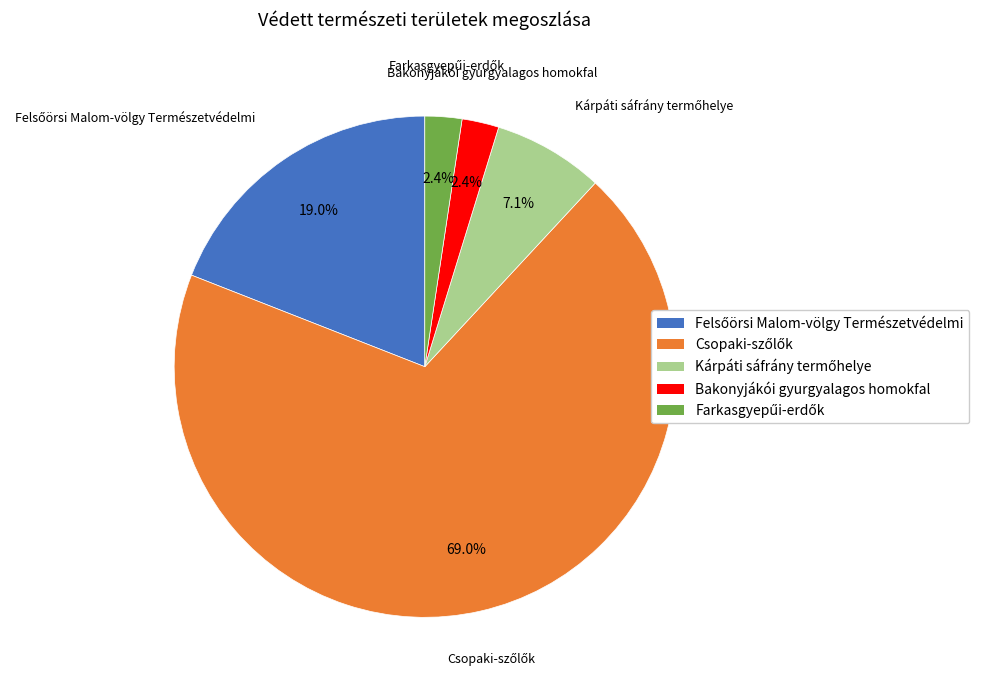

Is there any slice that represents more than half of the pie?

Yes